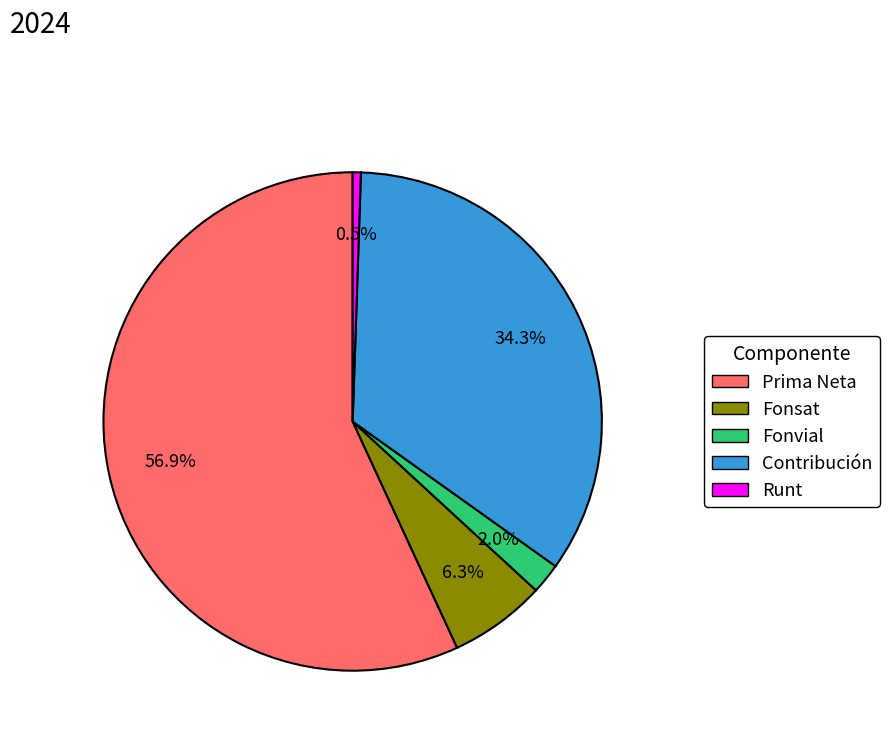

What percentage is NOT represented by Prima Neta?

43.1%